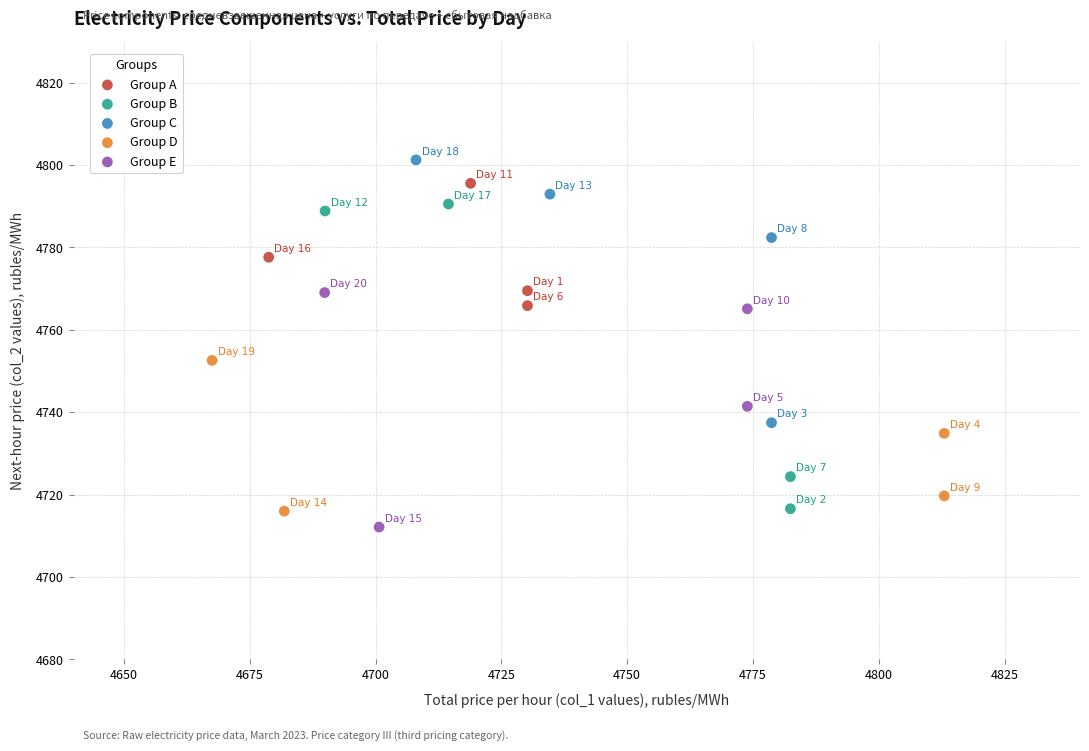

What are all the series names shown in the legend?

Group A, Group B, Group C, Group D, Group E